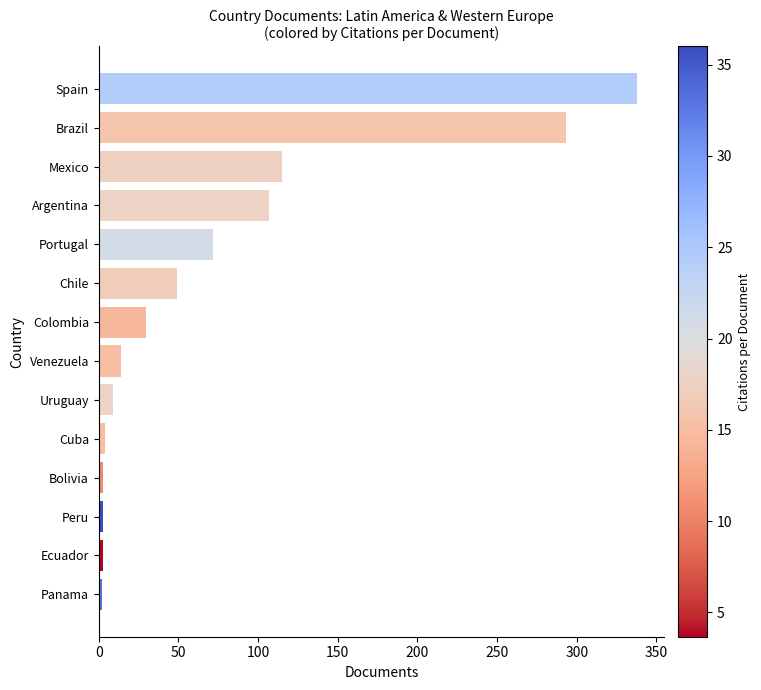

At which label is the value closest to 170?

Mexico